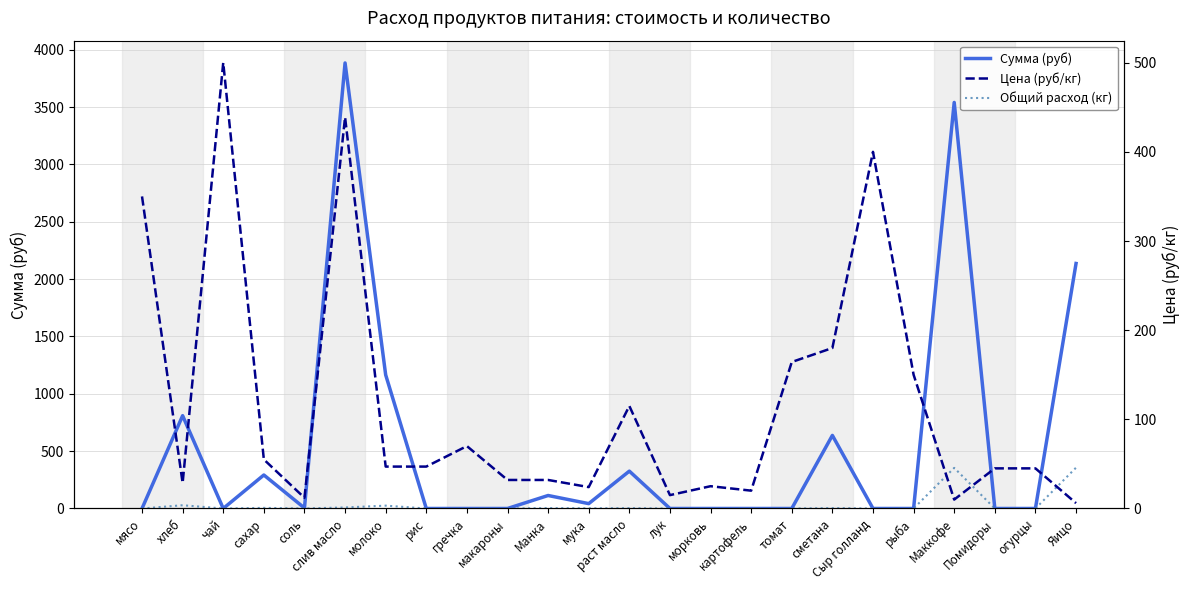

What is the label of the 15th point from the left?

морковь